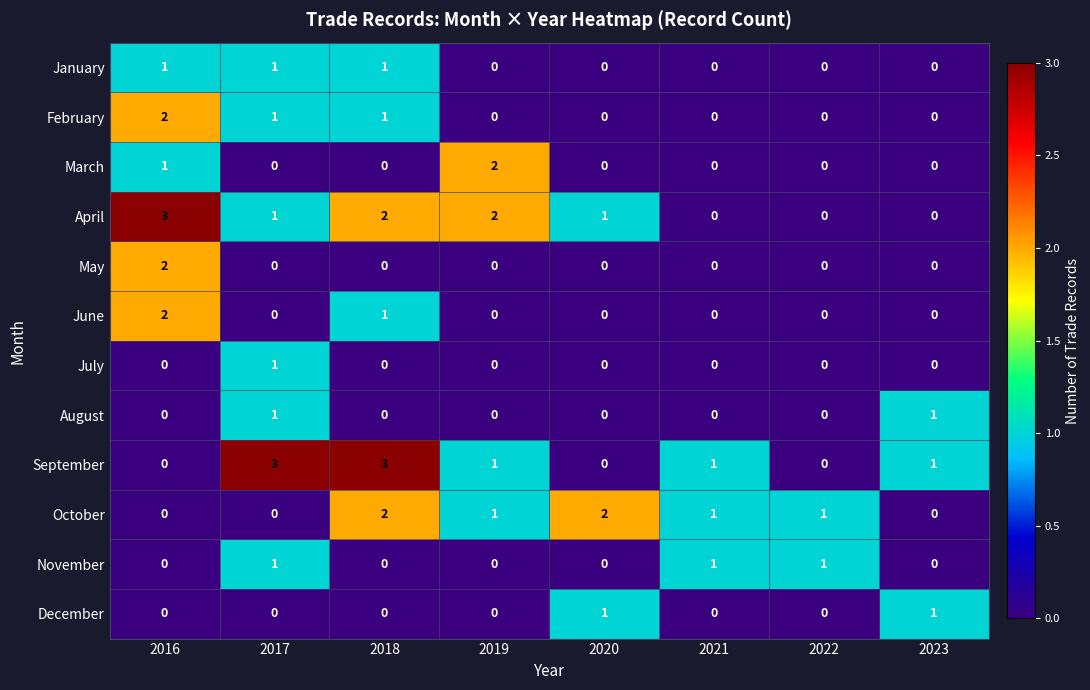

The value of August at 2019 is 0. True or false?

True